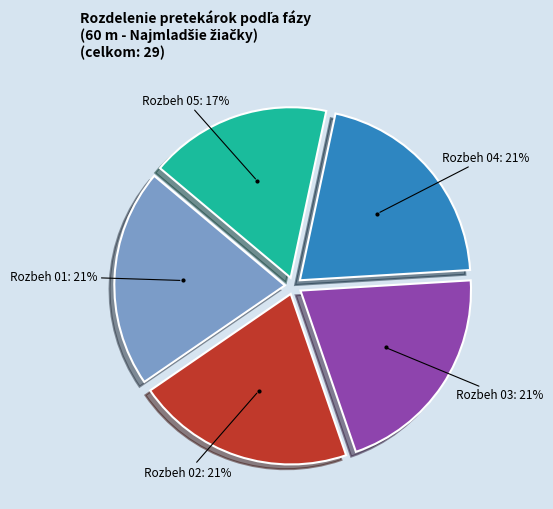

To the nearest percent, what is the average slice percentage?

20%